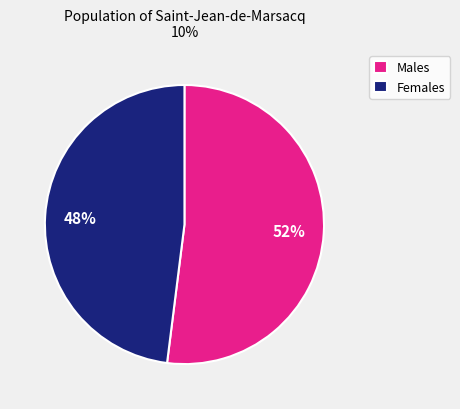

How many segments does this pie chart have?

2